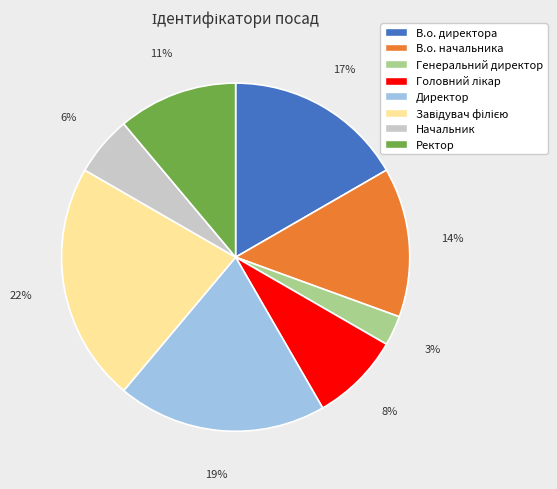

Which has a higher value, Ректор or Генеральний директор?

Ректор